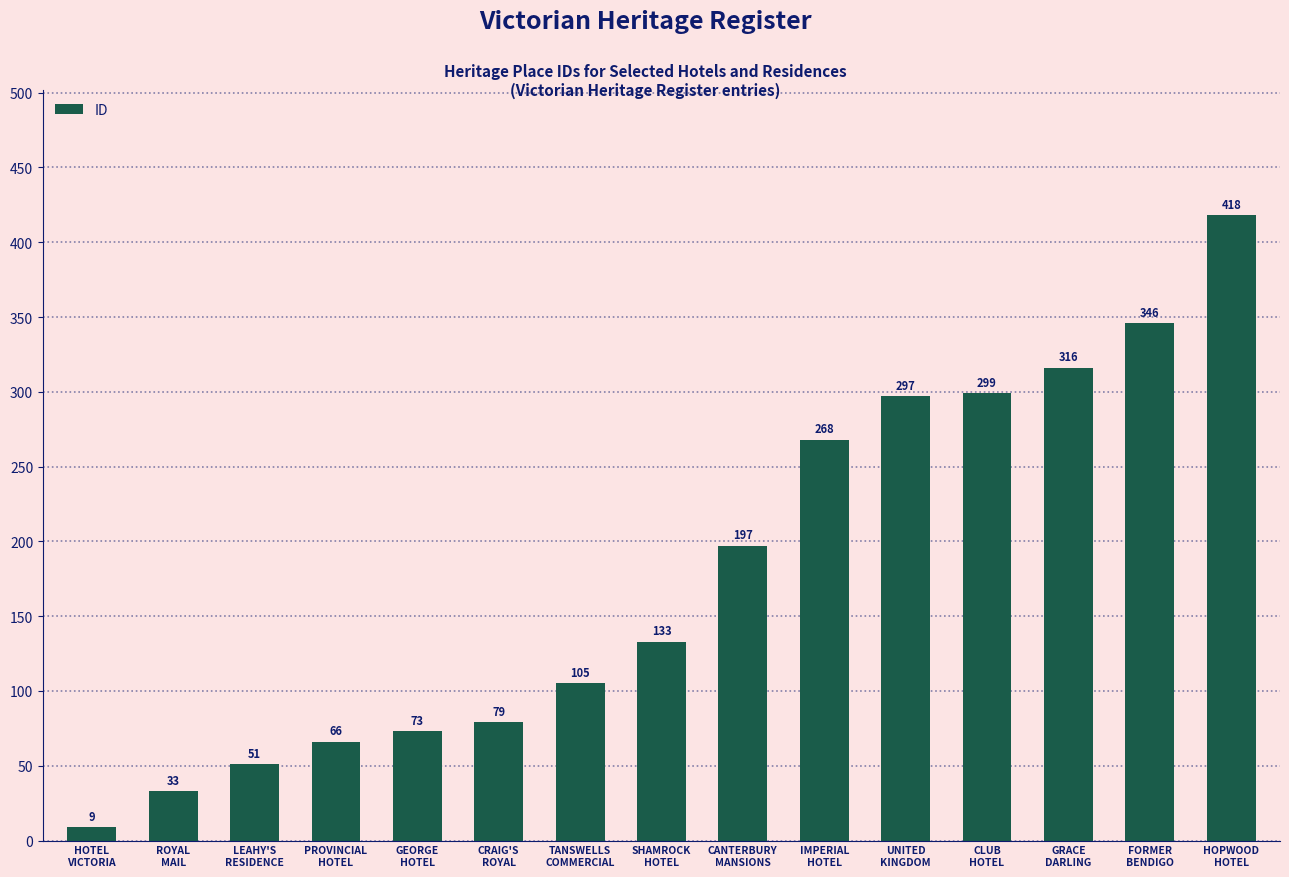

True or false: the data shows 346 at FORMER
BENDIGO.

True